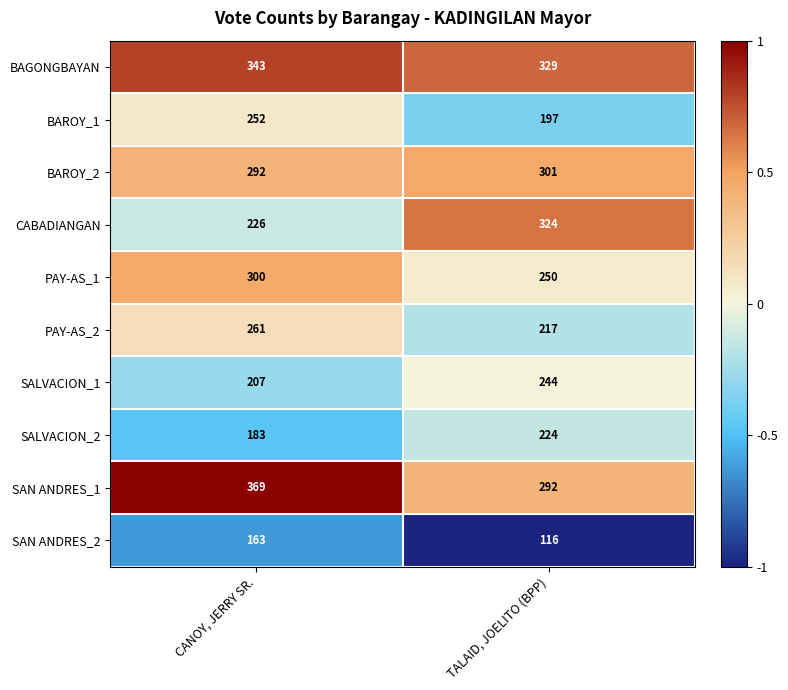

At which category is the sum across all series the highest?

CANOY, JERRY SR.